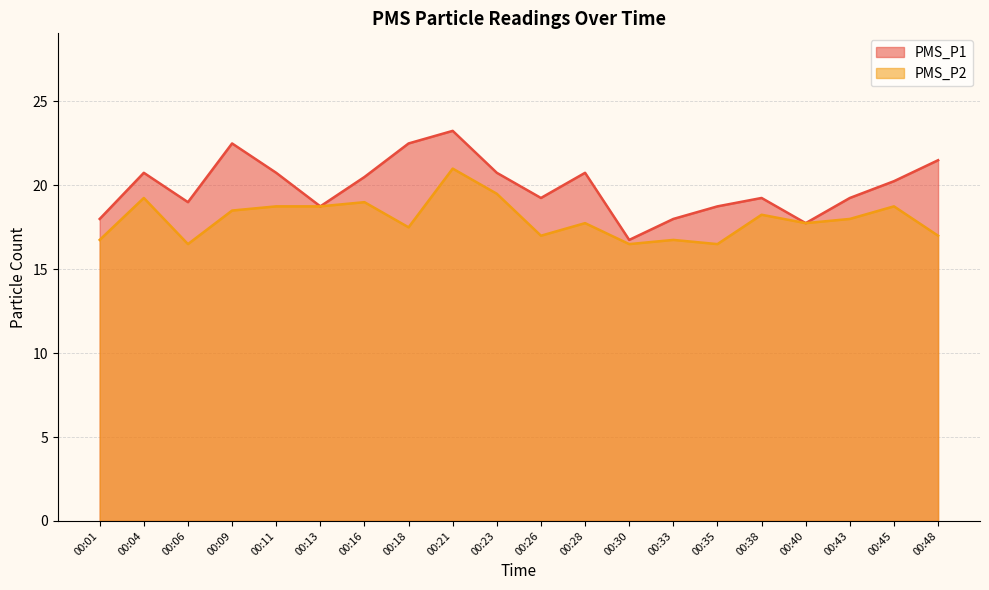

How many data points does each series have?

20